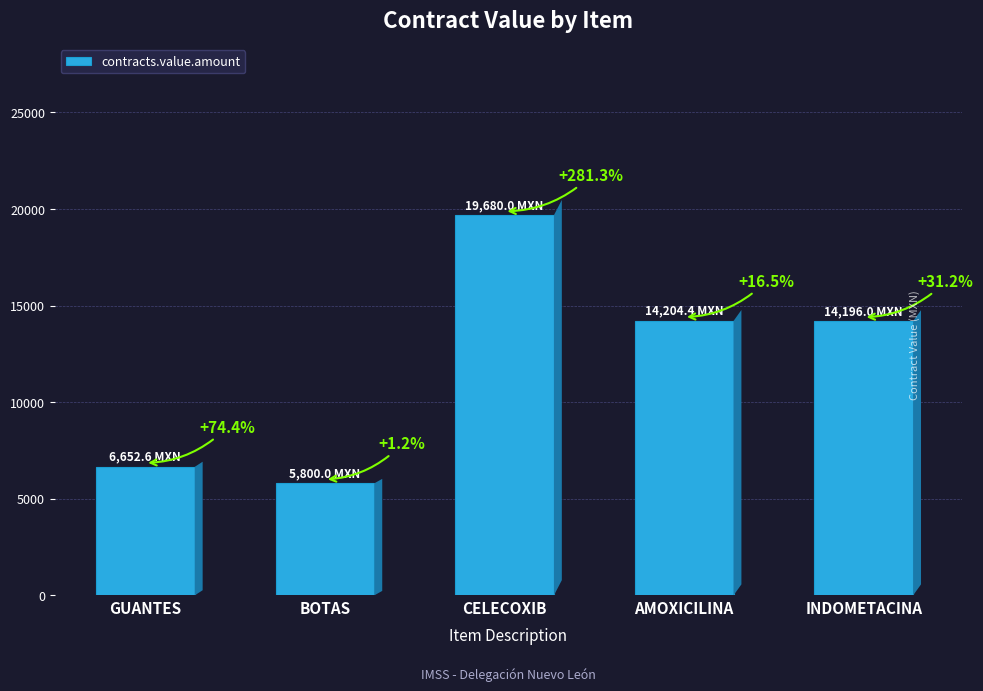

Is it true that the value at AMOXICILINA is 14204.4?

True